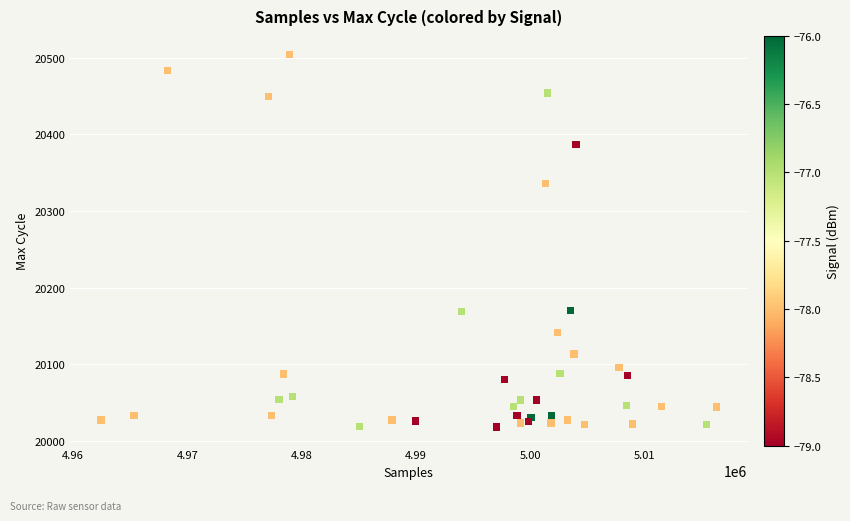

What Y value in the scatter plot is closest to 20261?

20336